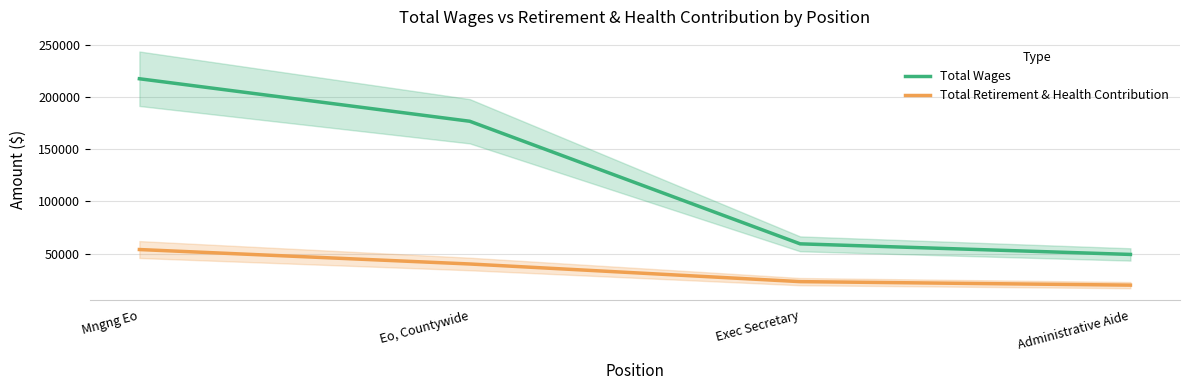

What is the sum of all Total Retirement & Health Contribution values?

136818